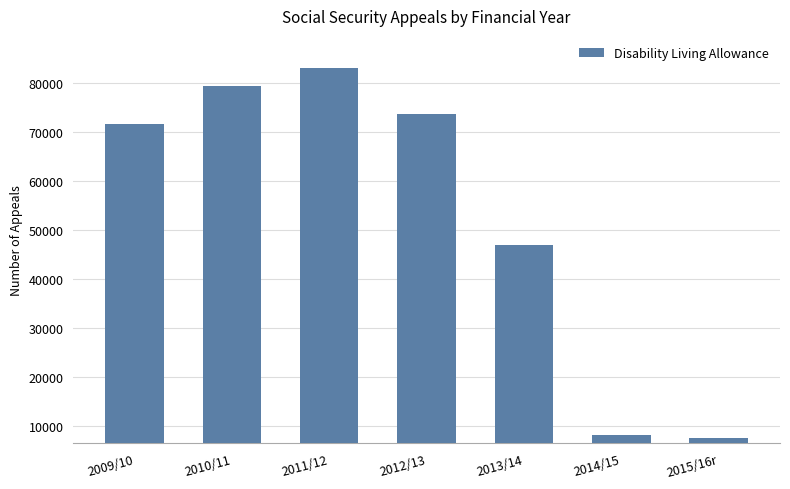

How many bars are there in total?

7